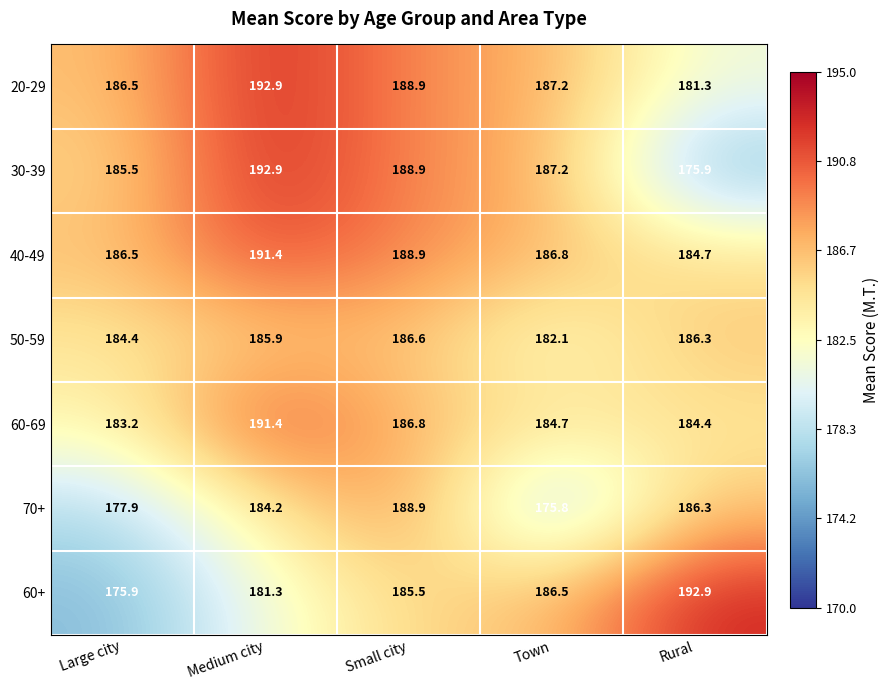

What is the average value of the 60+ series?

184.4